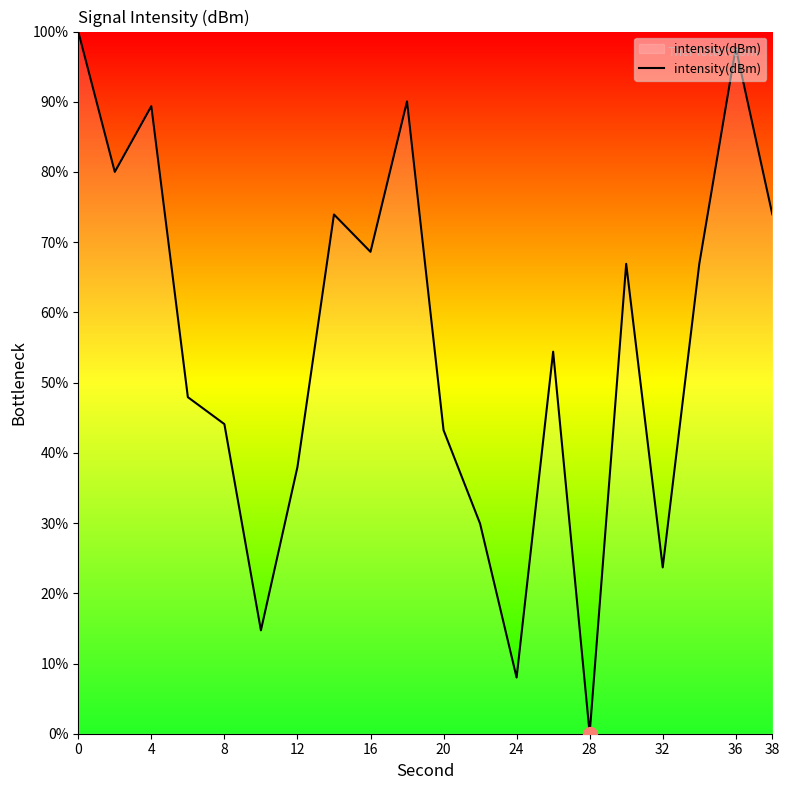

How many values are above zero?

19